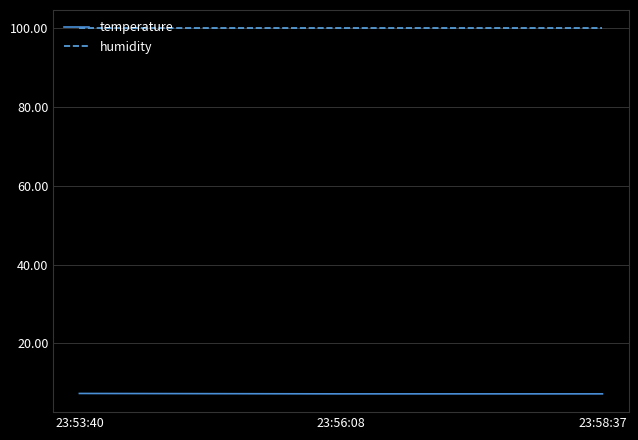

Rank the series by their maximum value, from lowest to highest.

temperature, humidity